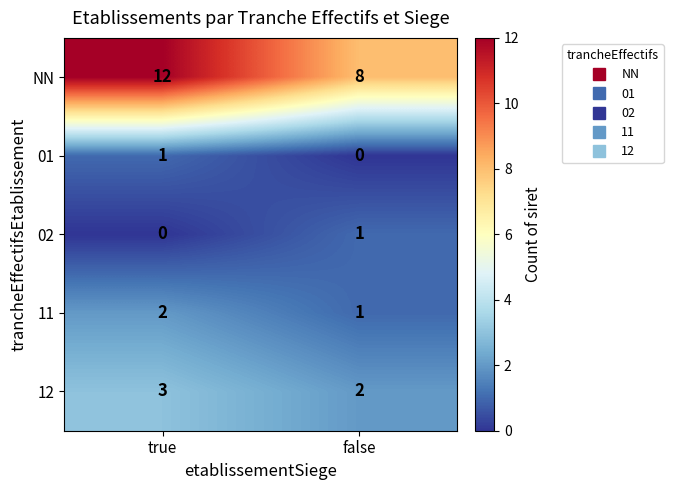

Which series changed the most between true and false?

NN